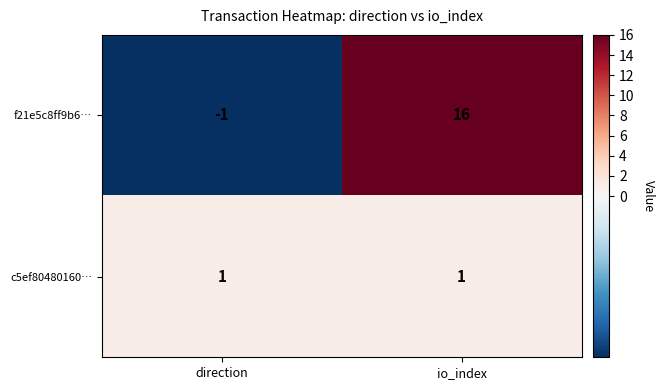

Between direction and io_index, which series saw the biggest shift?

f21e5c8ff9b6…